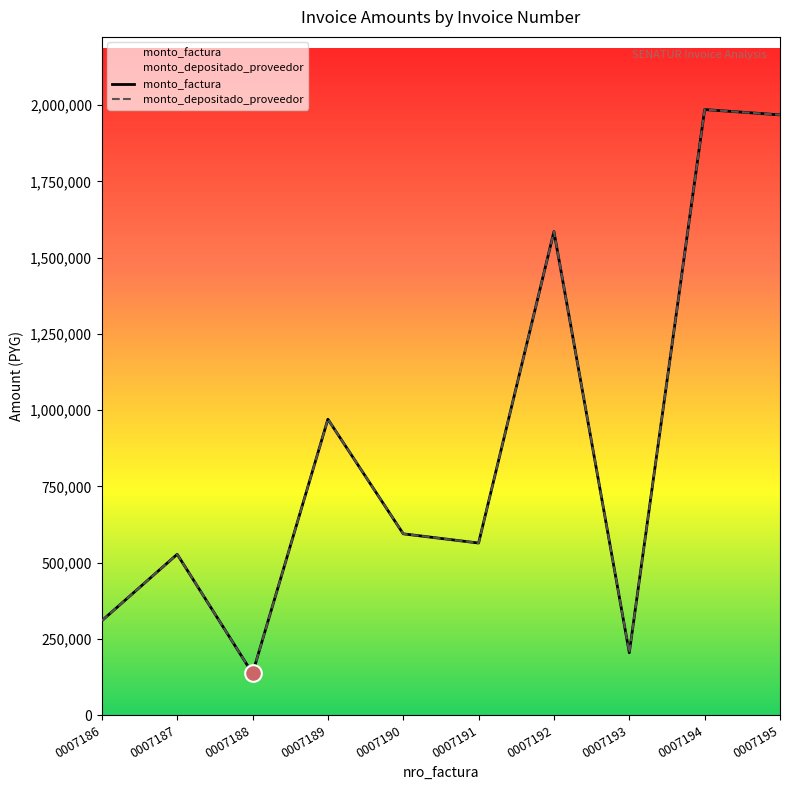

How many distinct data groups are displayed?

2